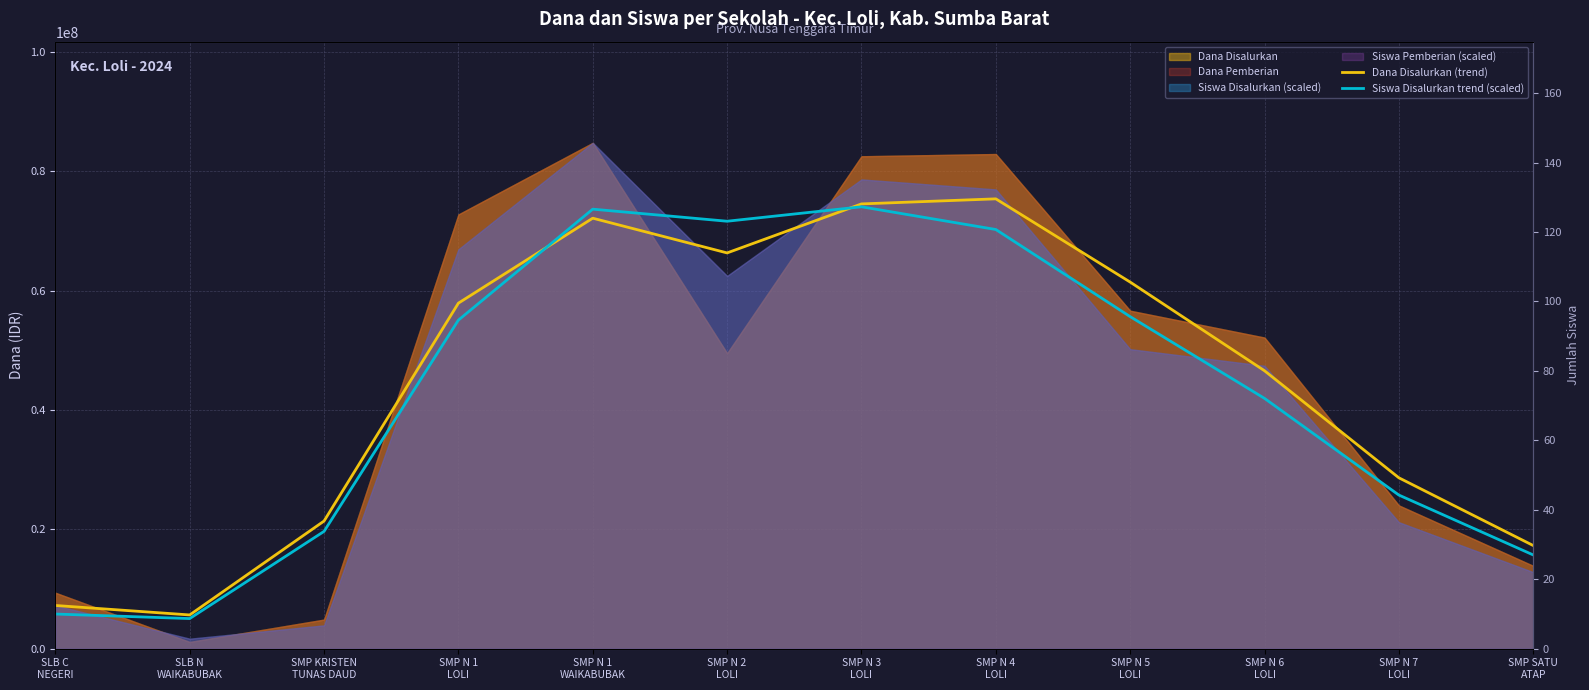

What is the total value across all series at SMP N 2
LOLI?

137921446.9